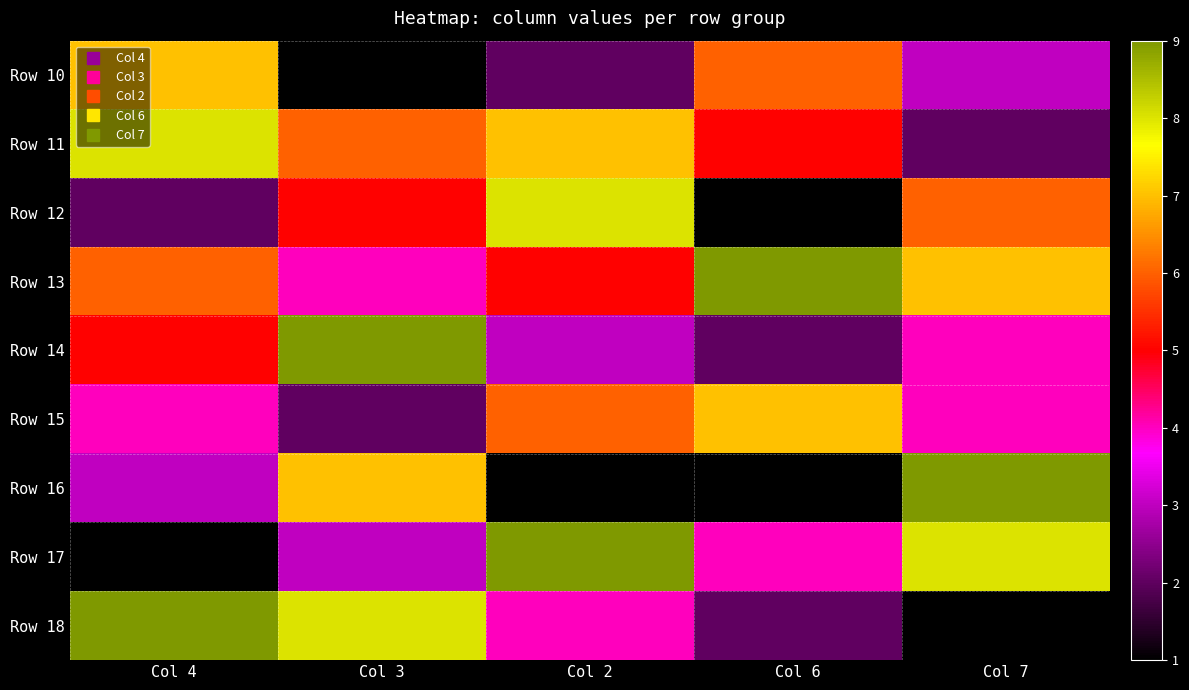

Which series changed the most between Col 3 and Col 2?

Row 14